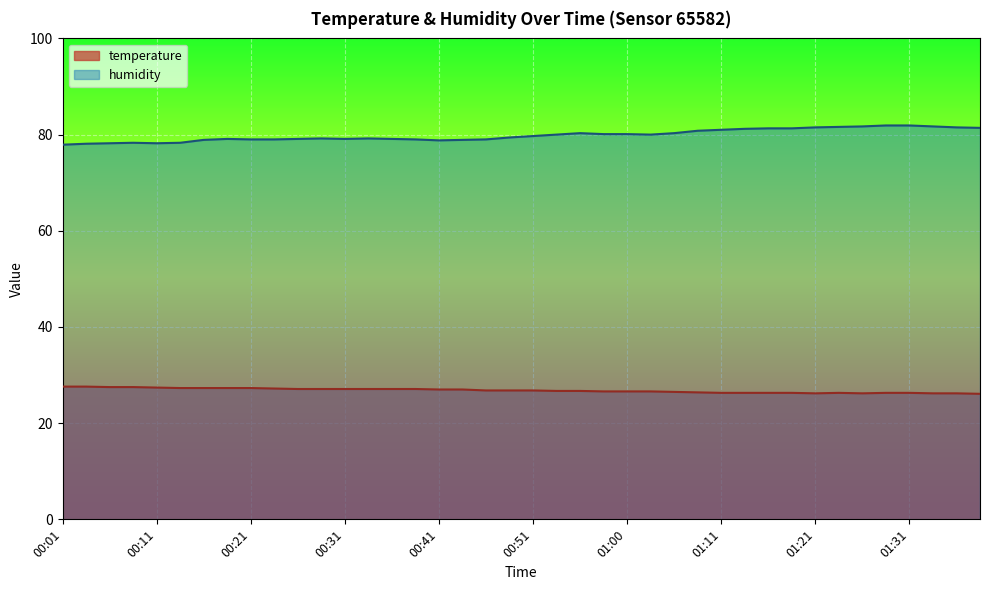

Which series has the largest total across all categories?

humidity